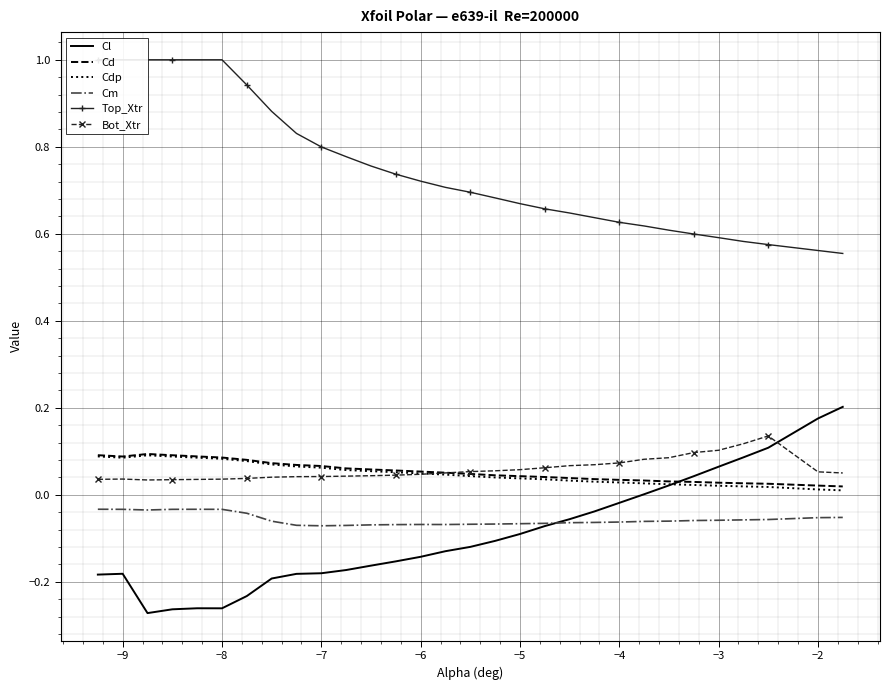

At how many categories does at least one series exceed 0?

30